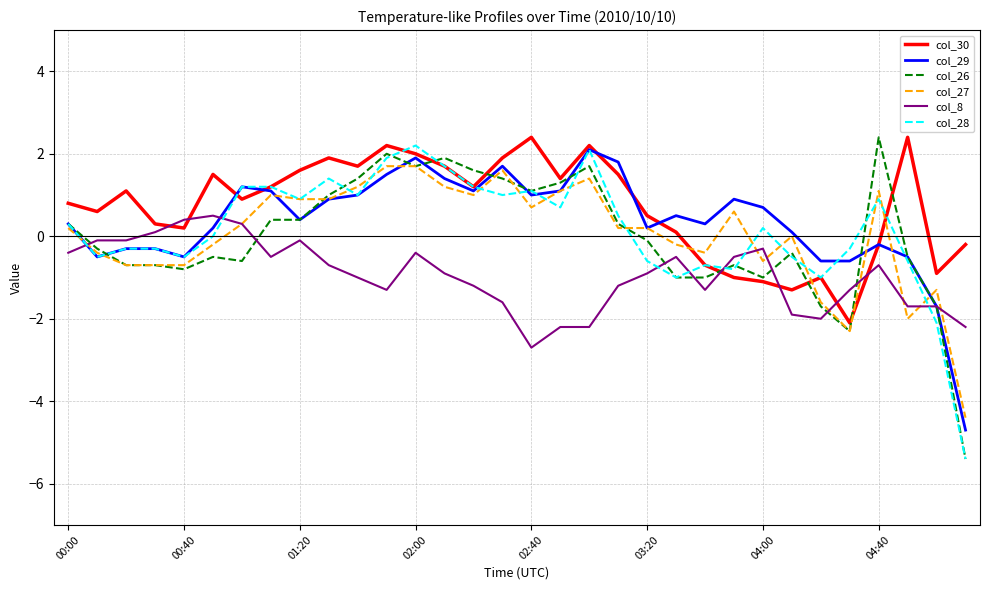

What is the minimum value for col_28?

-5.4